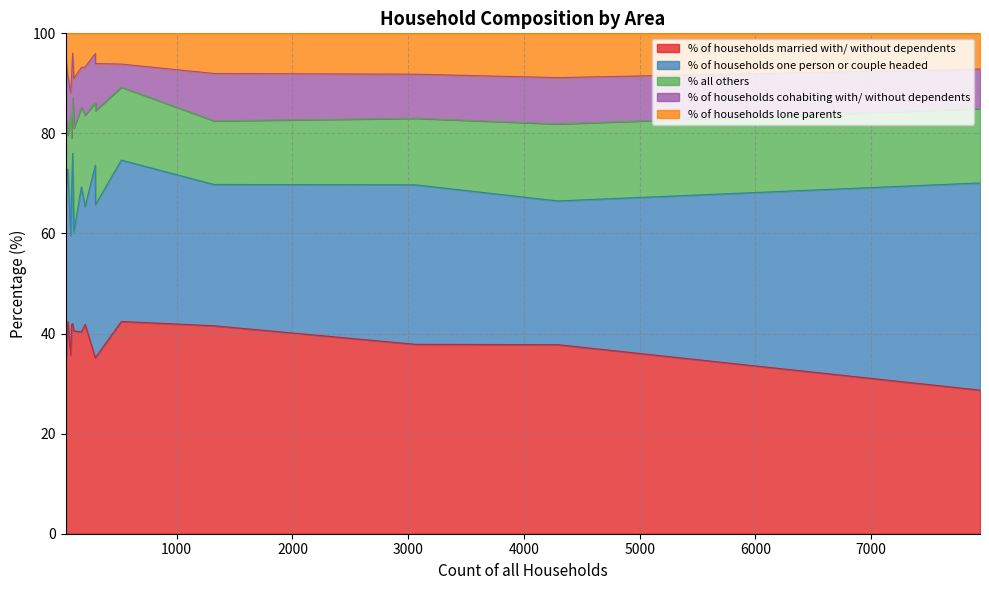

How many data points in % of households one person or couple headed are less than 30?

7